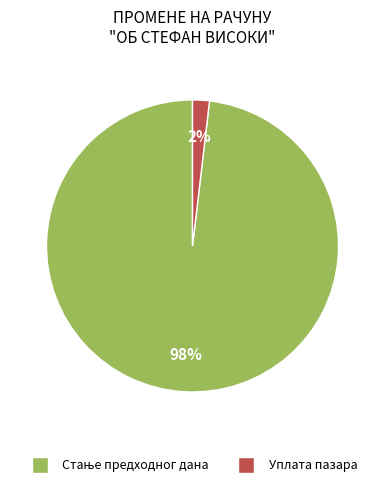

To the nearest percent, what is the average slice percentage?

50%